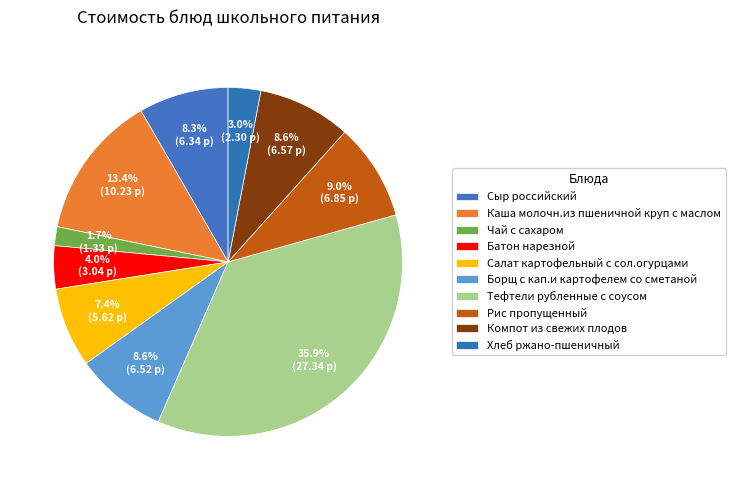

How many segments does this pie chart have?

10